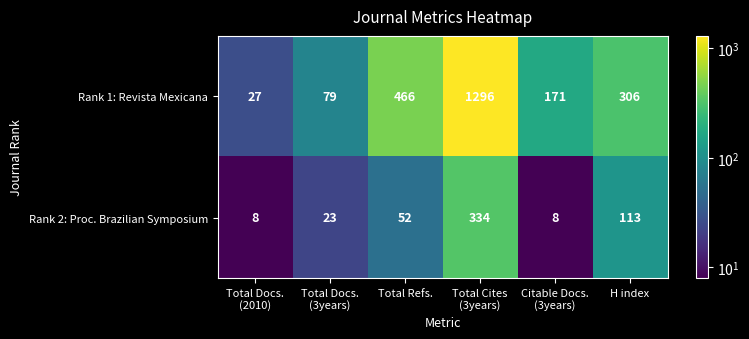

Which series has the largest total across all categories?

Rank 1: Revista Mexicana